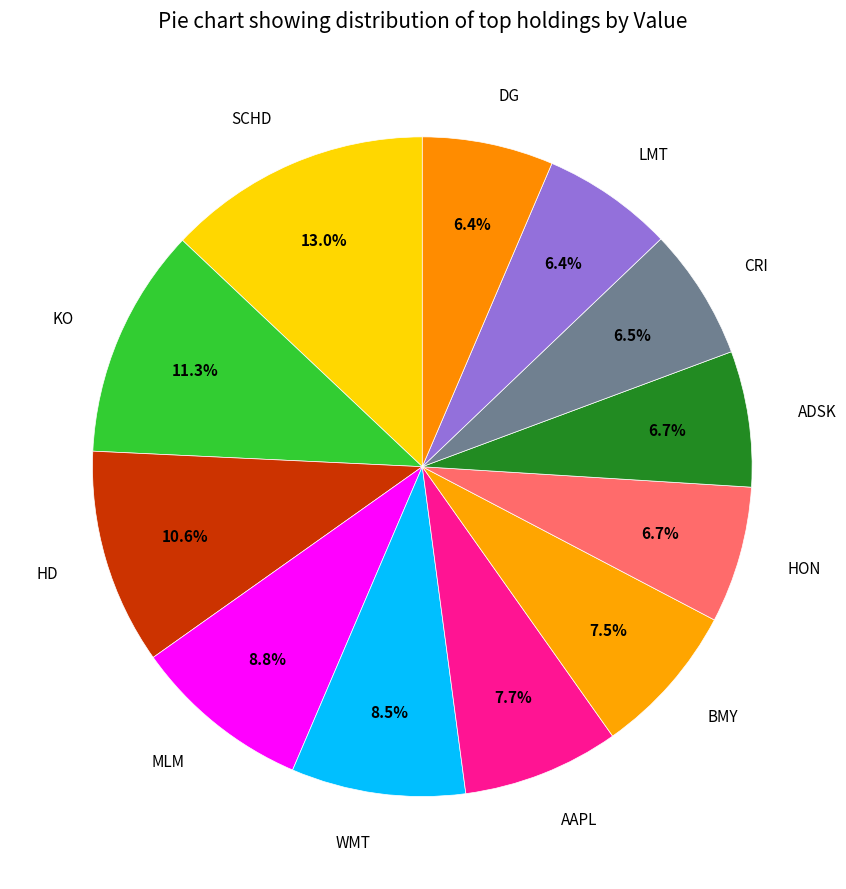

To the nearest percent, what is the average slice percentage?

8%